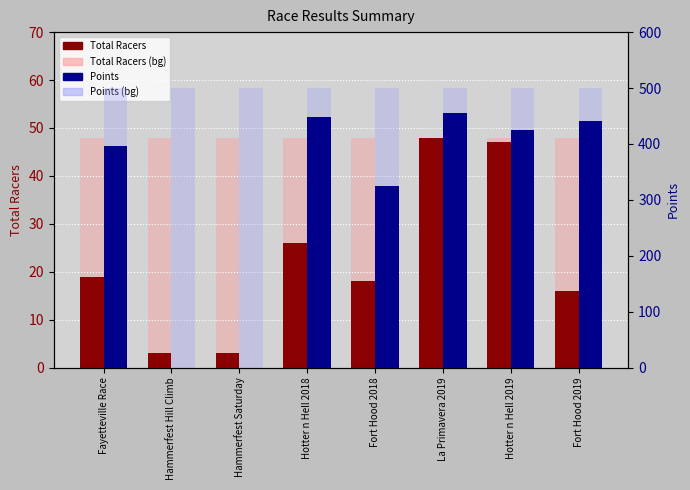

What position from the left is Hammerfest Hill Climb?

2